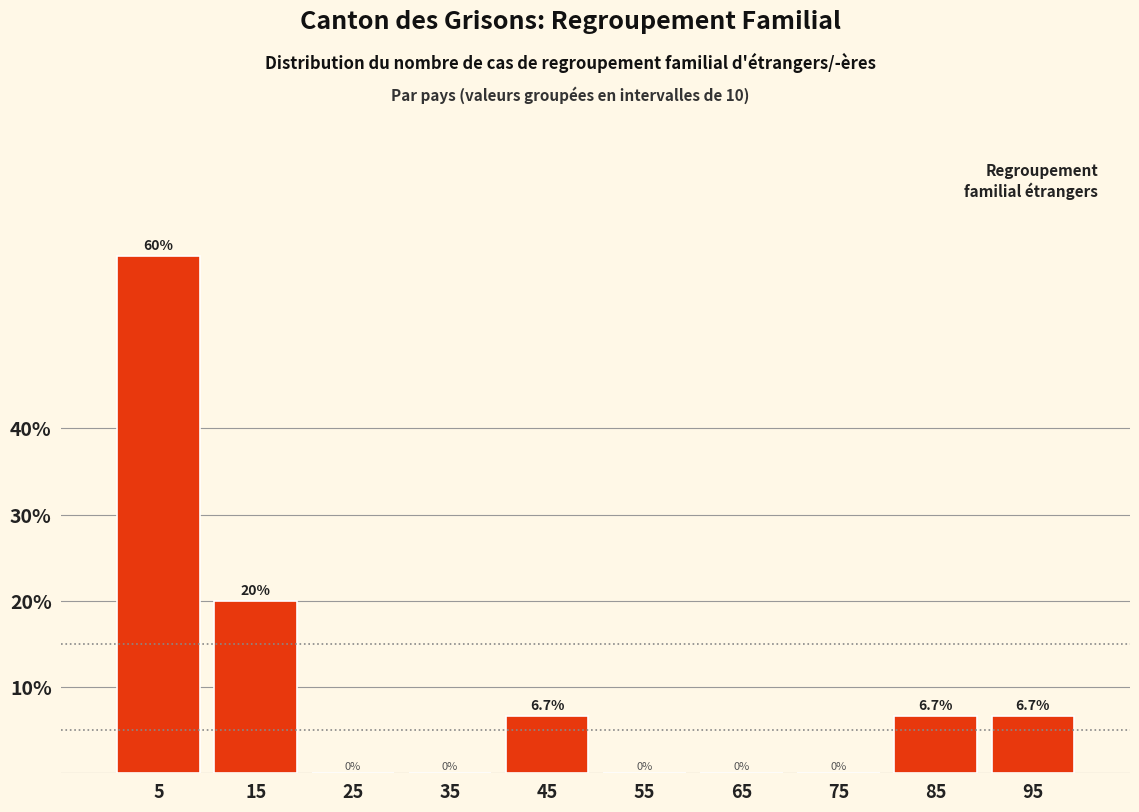

Reading left to right, list every bar in this chart as the range it spans on the x-axis followed by its height.

0 to 10: 60.0
10 to 20: 20.0
20 to 30: 0.0
30 to 40: 0.0
40 to 50: 6.7
50 to 60: 0.0
60 to 70: 0.0
70 to 80: 0.0
80 to 90: 6.7
90 to 100: 6.7